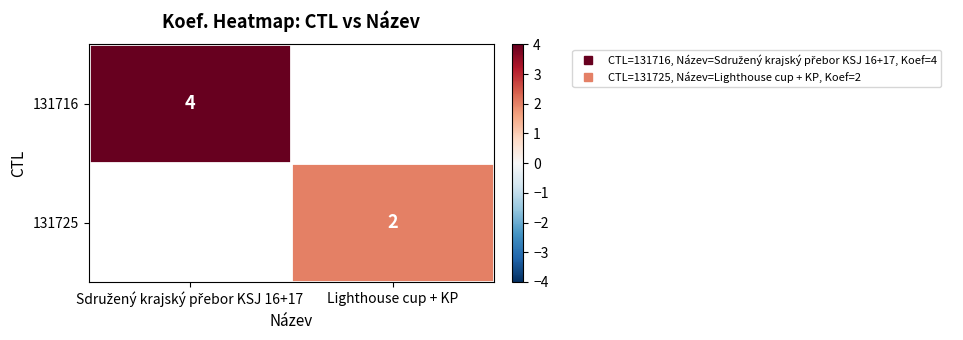

Which series has the largest range (max minus min)?

131716